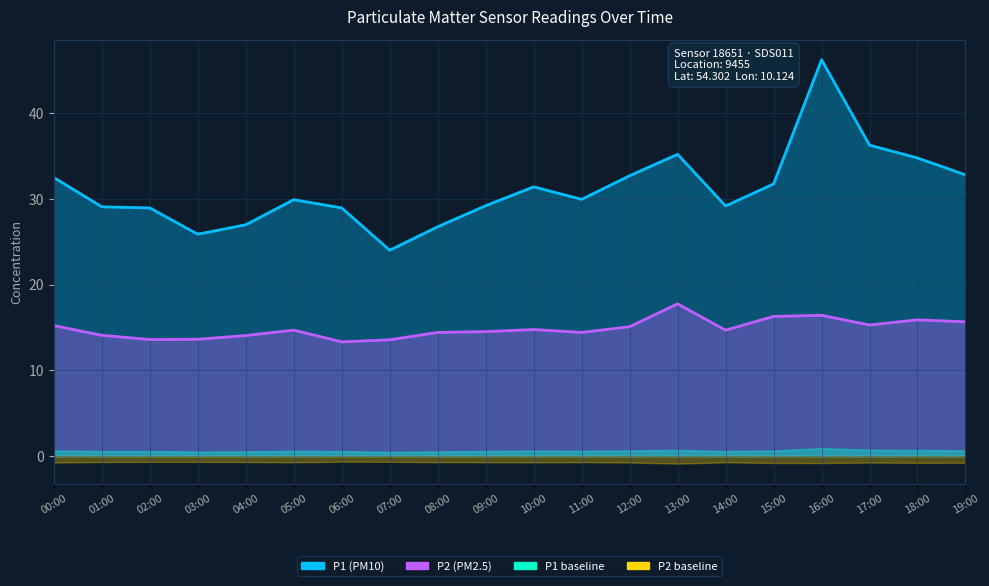

What is the value of the P2 point at the 15th from the left?

14.7